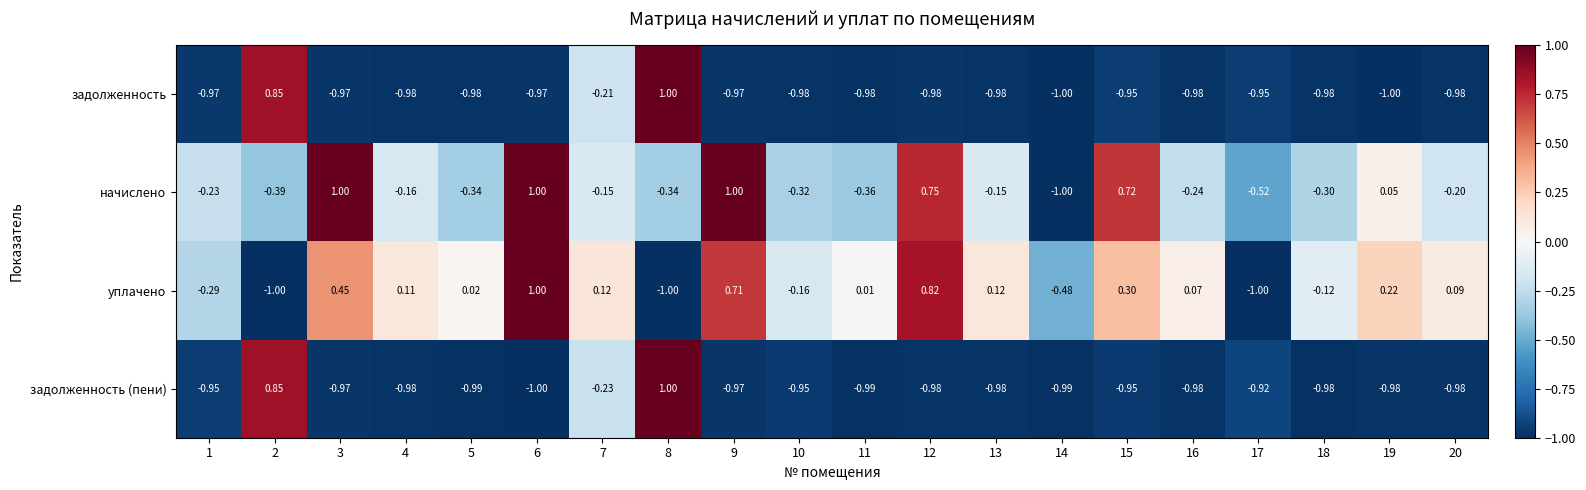

Which series changed the most between 6 and 18?

начислено